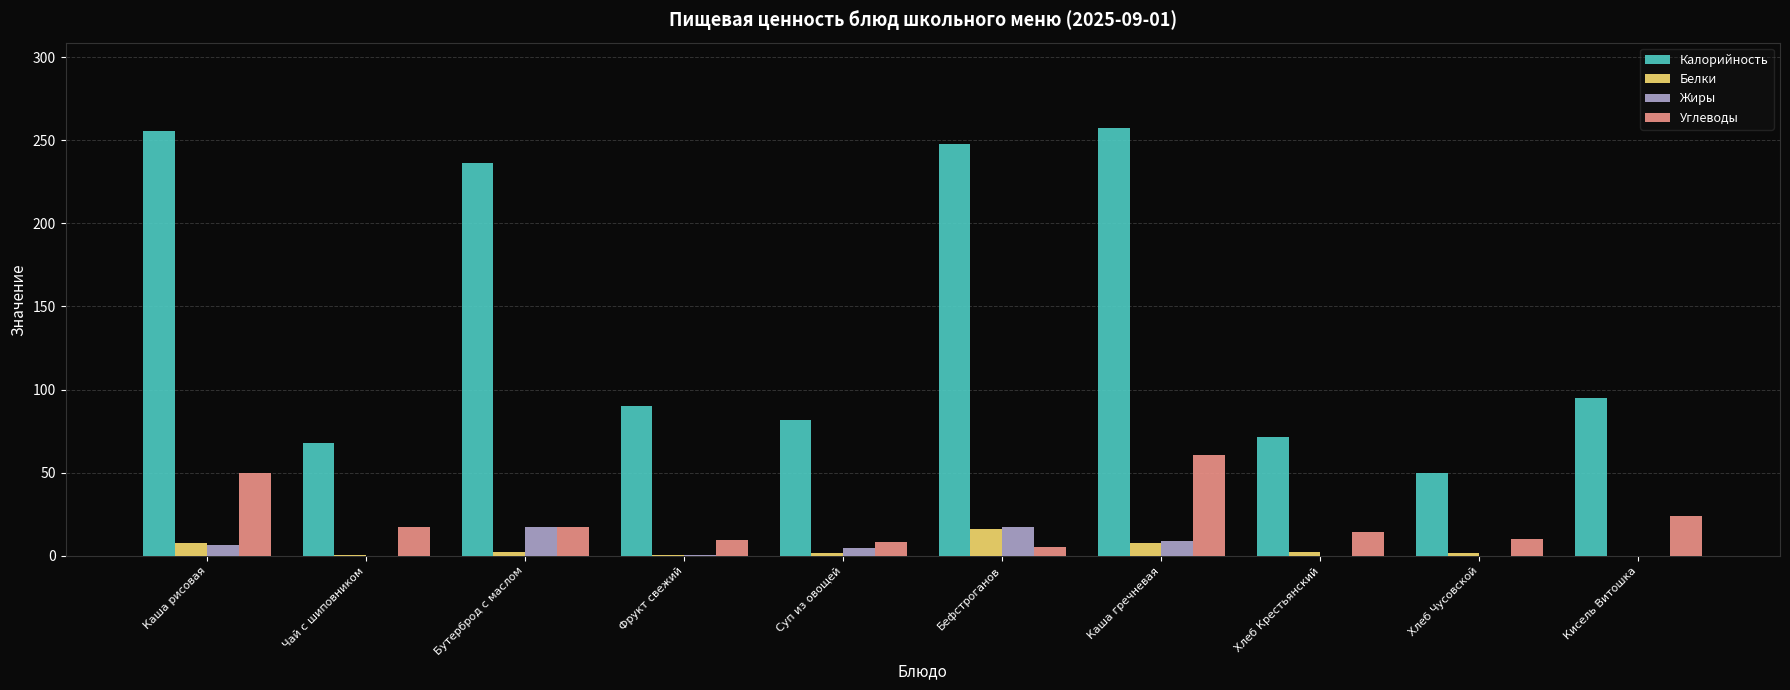

Is it true that Белки equals 7.6 at Каша гречневая?

True